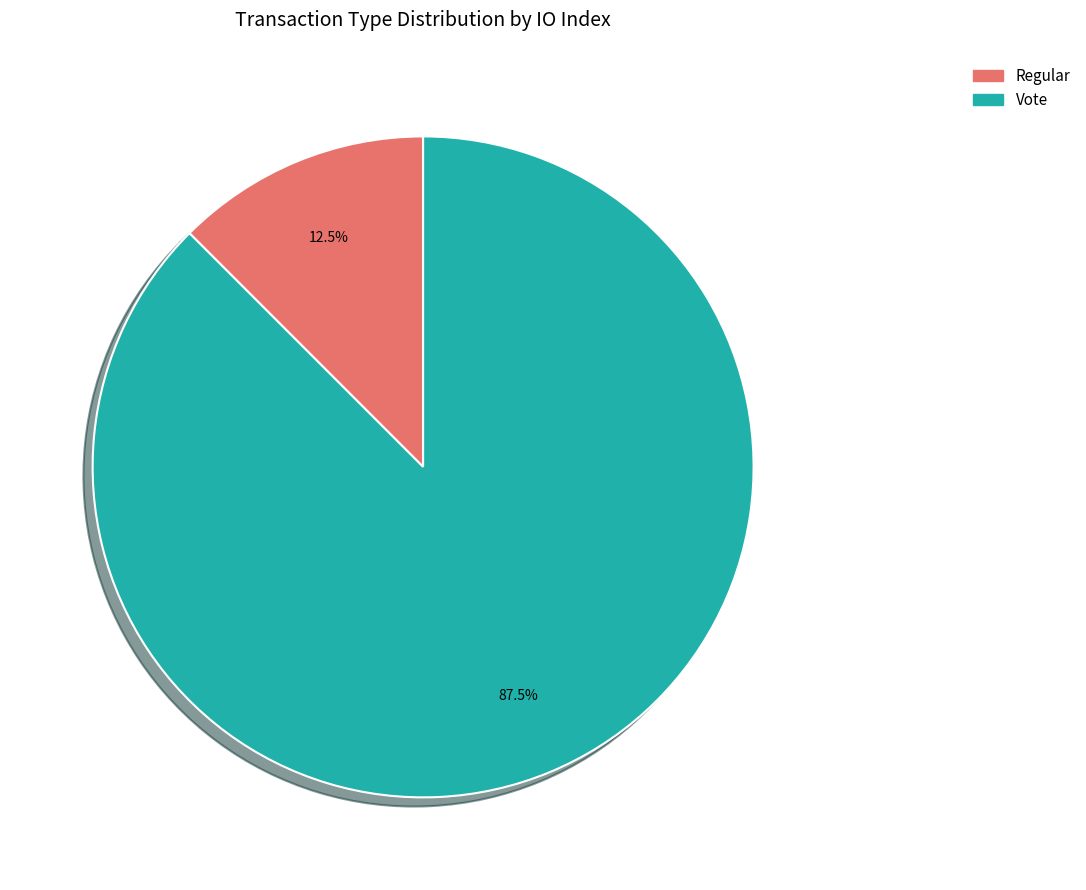

Which has a higher value, Vote or Regular?

Vote